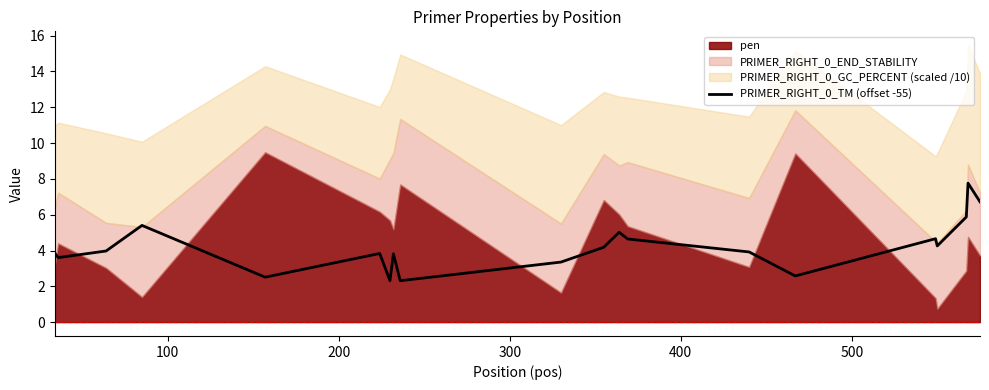

What is the value of the 12th point from the left?

5.0